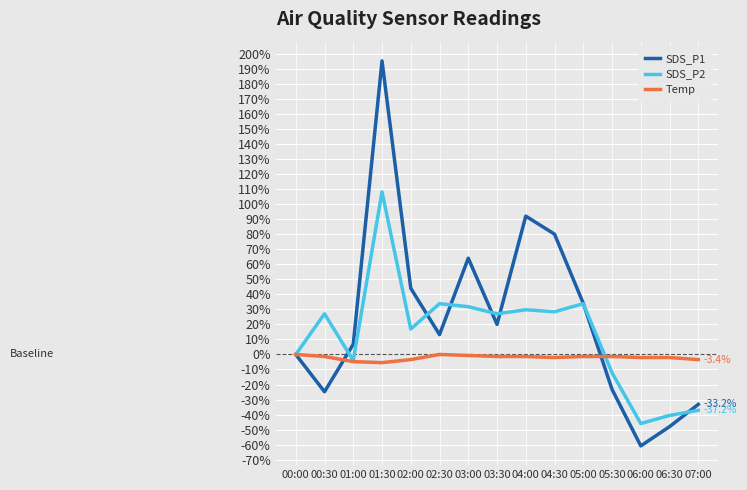

Rank the series by their maximum value, from lowest to highest.

Temp, SDS_P2, SDS_P1